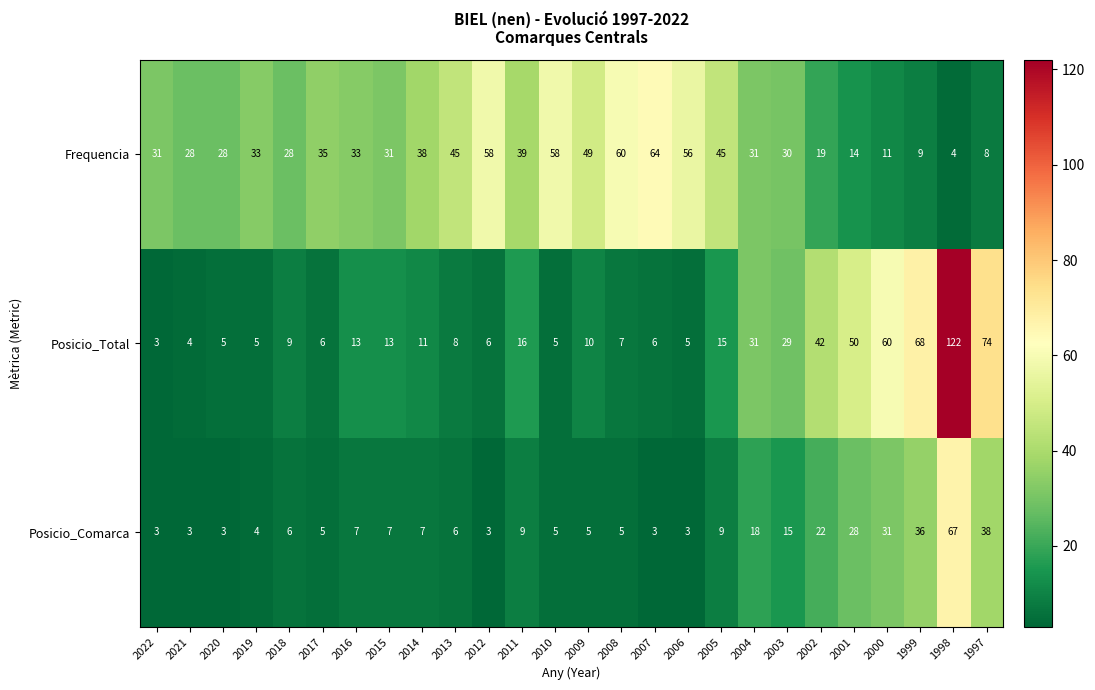

What is the difference between the highest and lowest values at 2011?

30